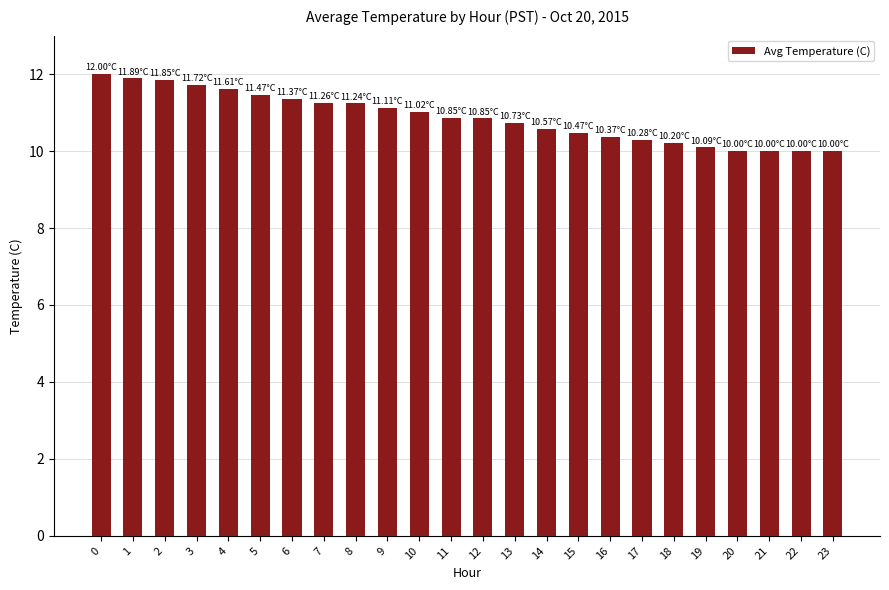

The chart shows a value of 11.4 at 6. True or false?

True